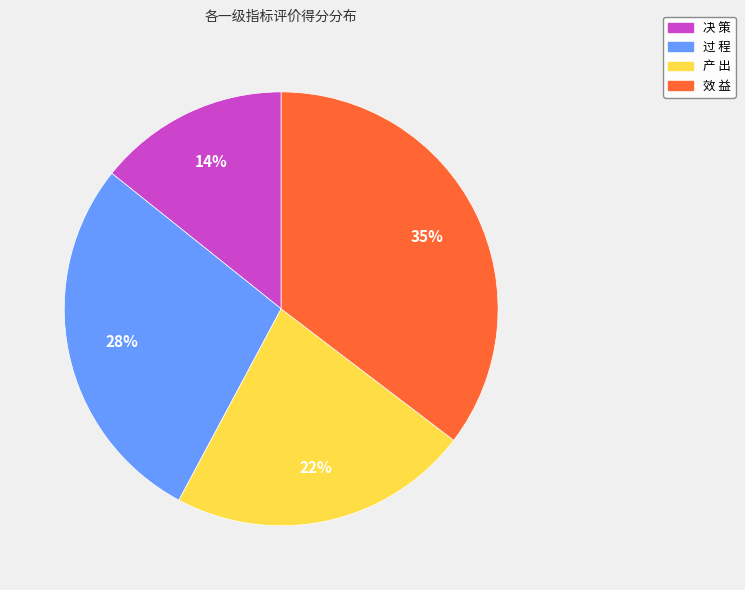

The 效 益 slice represents 46% of the pie. True or false?

False